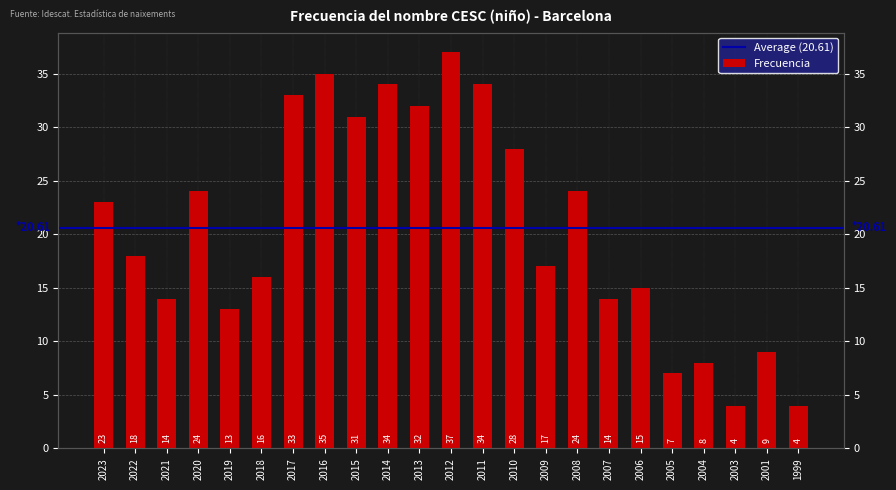

Which label corresponds to the smallest value in the chart?

2003